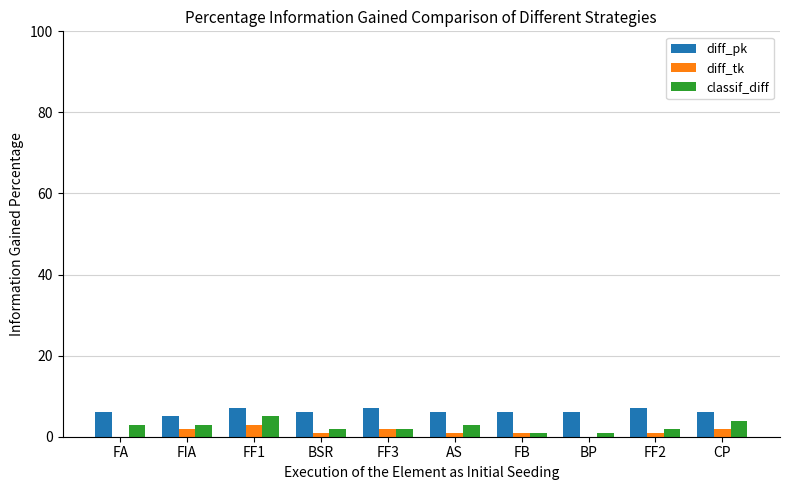

What is the greatest value displayed?

7